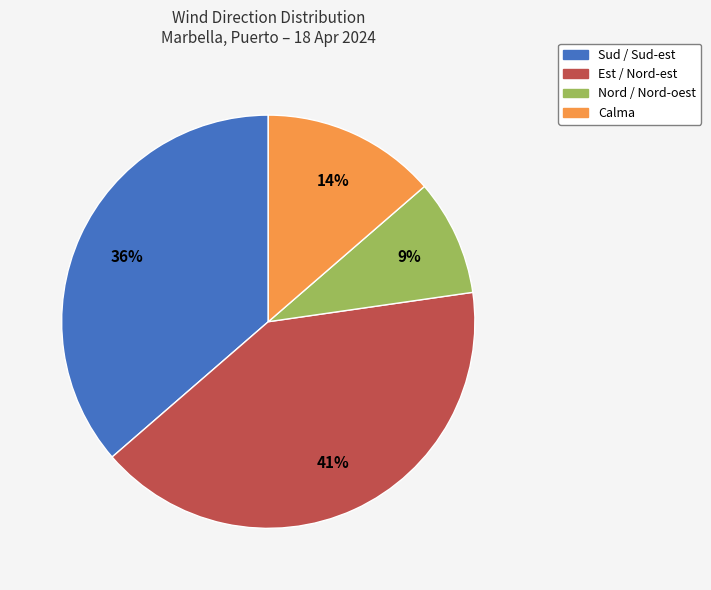

The Sud / Sud-est slice represents 24% of the pie. True or false?

False